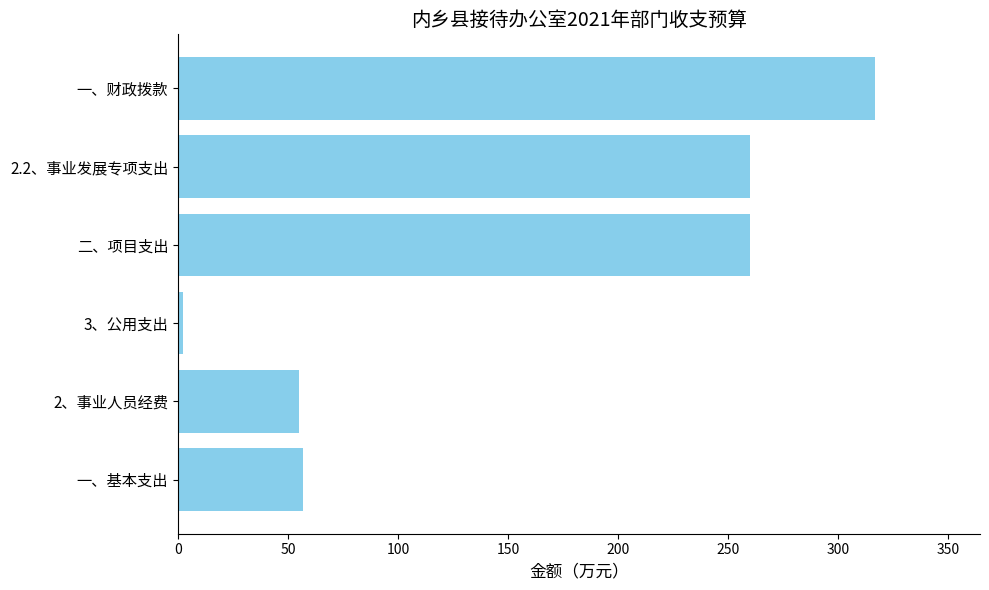

Does the chart contain any negative values?

No